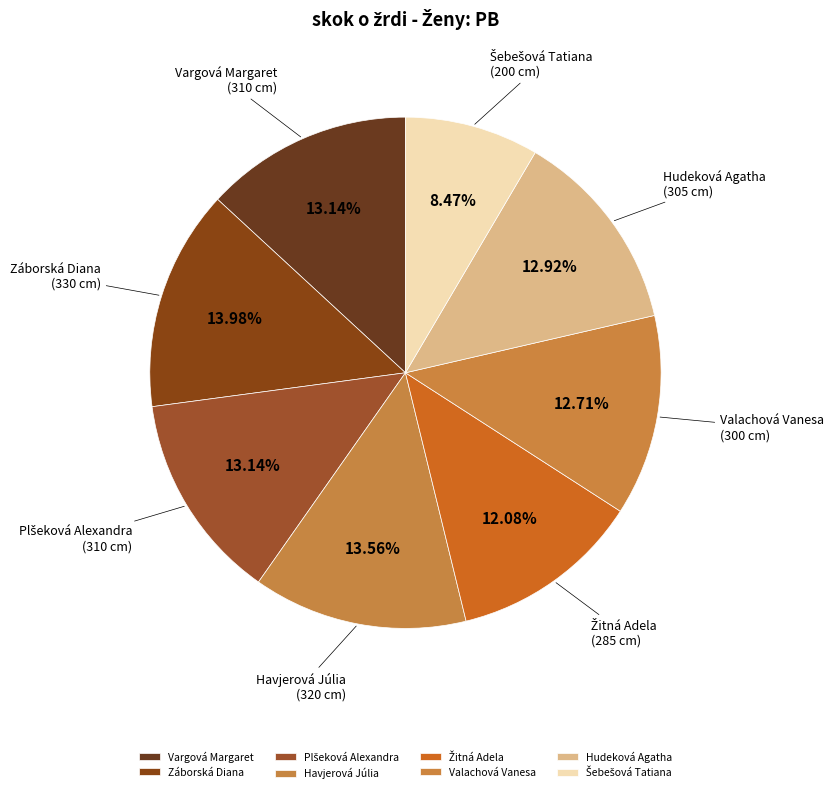

Is there a majority slice in this chart?

No